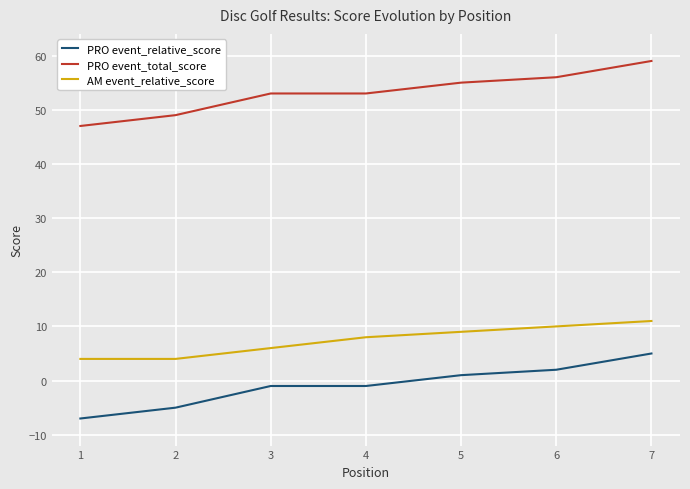

How many AM event_relative_score values are between 4 and 10?

6